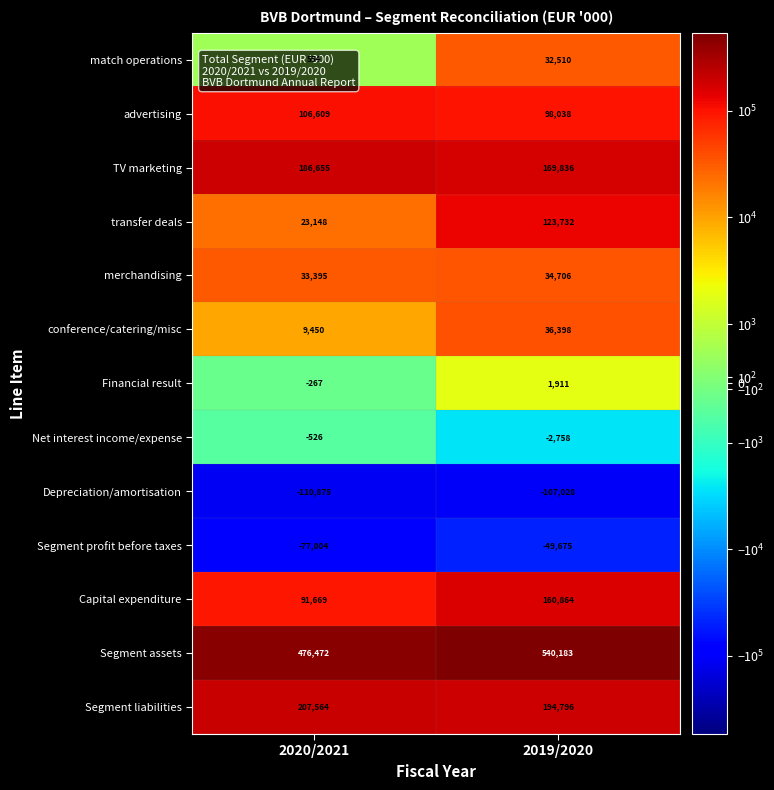

Rank the series by their maximum value, from lowest to highest.

Depreciation/amortisation, Segment profit before taxes, Net interest income/expense, Financial result, match operations, merchandising, conference/catering/misc, advertising, transfer deals, Capital expenditure, TV marketing, Segment liabilities, Segment assets